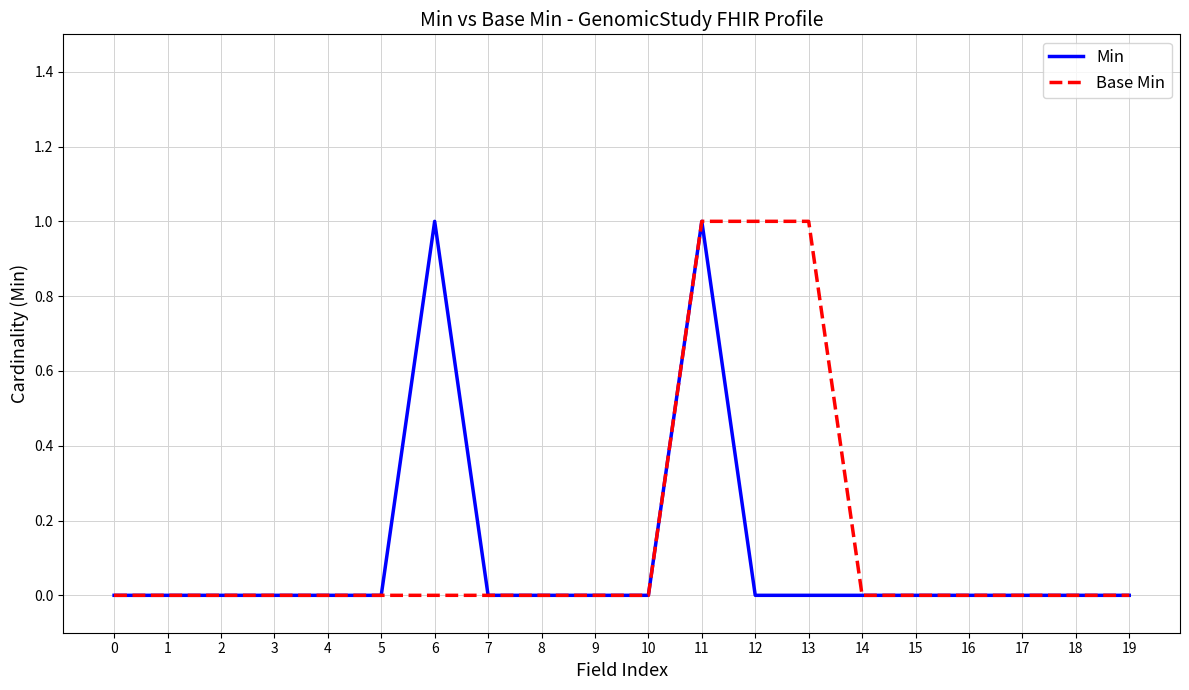

The value of Min at 3 is 1. True or false?

False